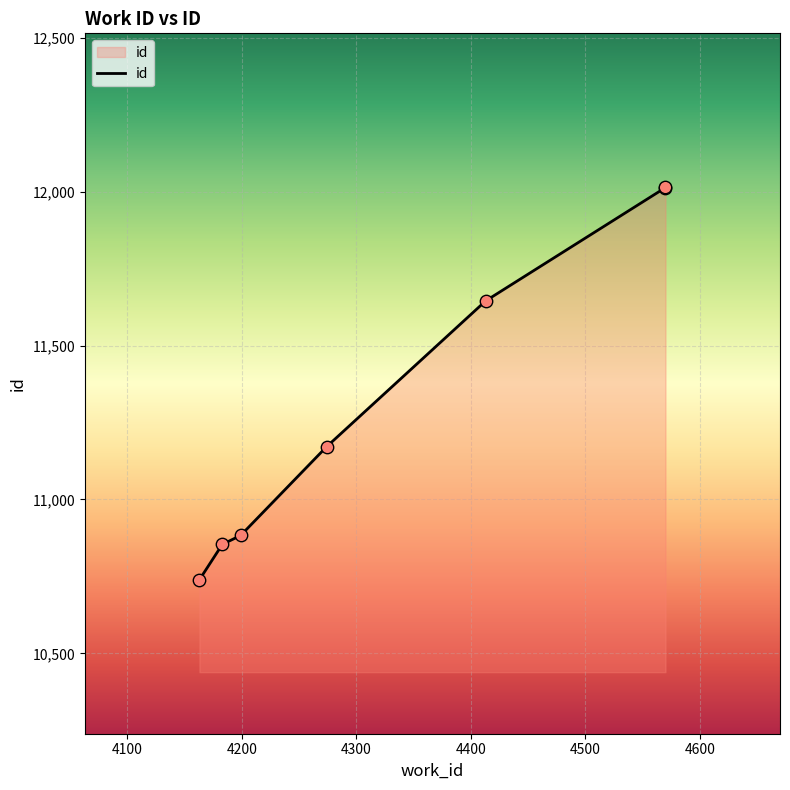

What is the change in value from 4413 to 4570?

+369